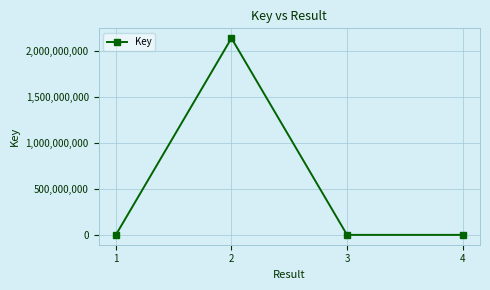

What is the greatest value displayed?

2137678435